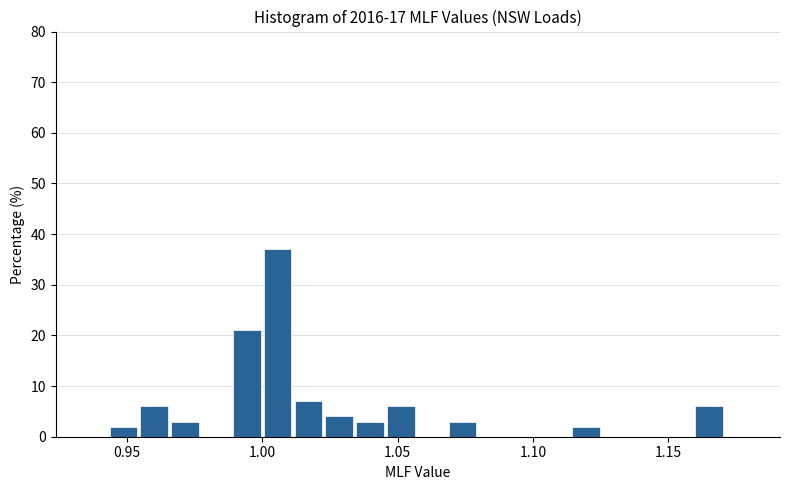

Around what value on the x-axis is the tallest bar? Give the approximate position of its centre, as read against the axis.

1.005